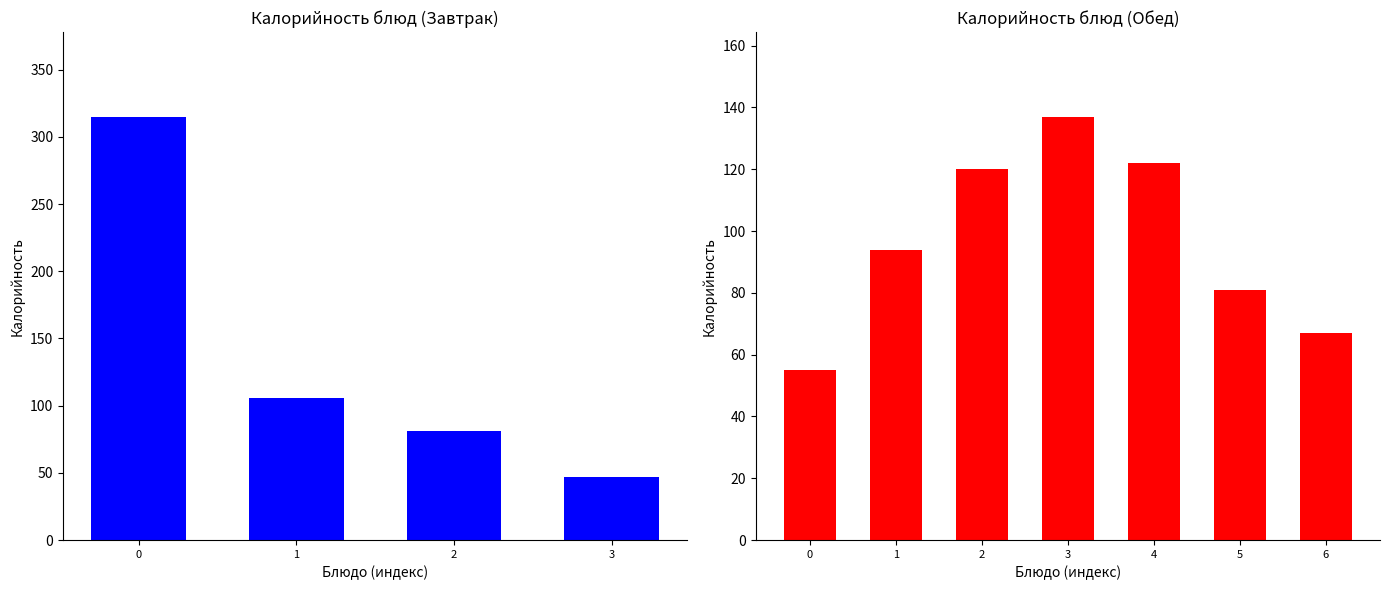

Count the number of values greater than 94.

5